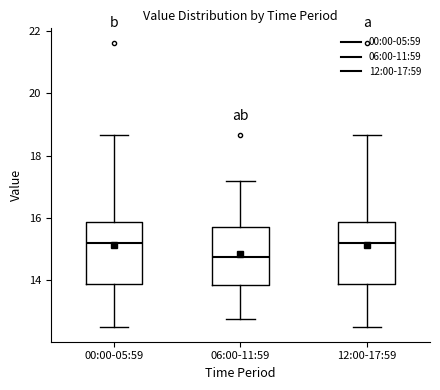

Where does the upper whisker of the box for 06:00-11:59 end on the y-axis? The values are not printed on the chart, so give them approximately, as read against the axis.

17.2